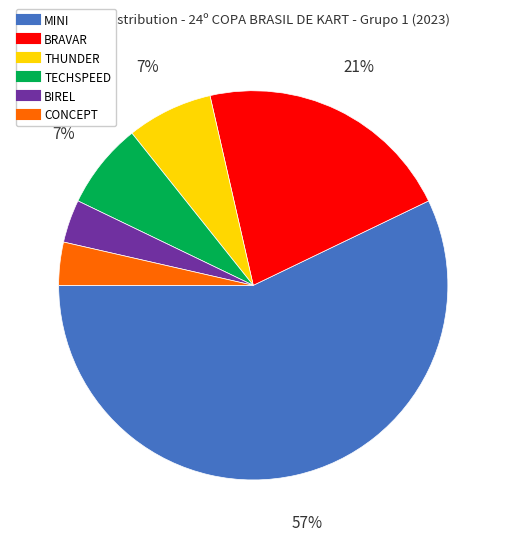

Is there a majority slice in this chart?

Yes